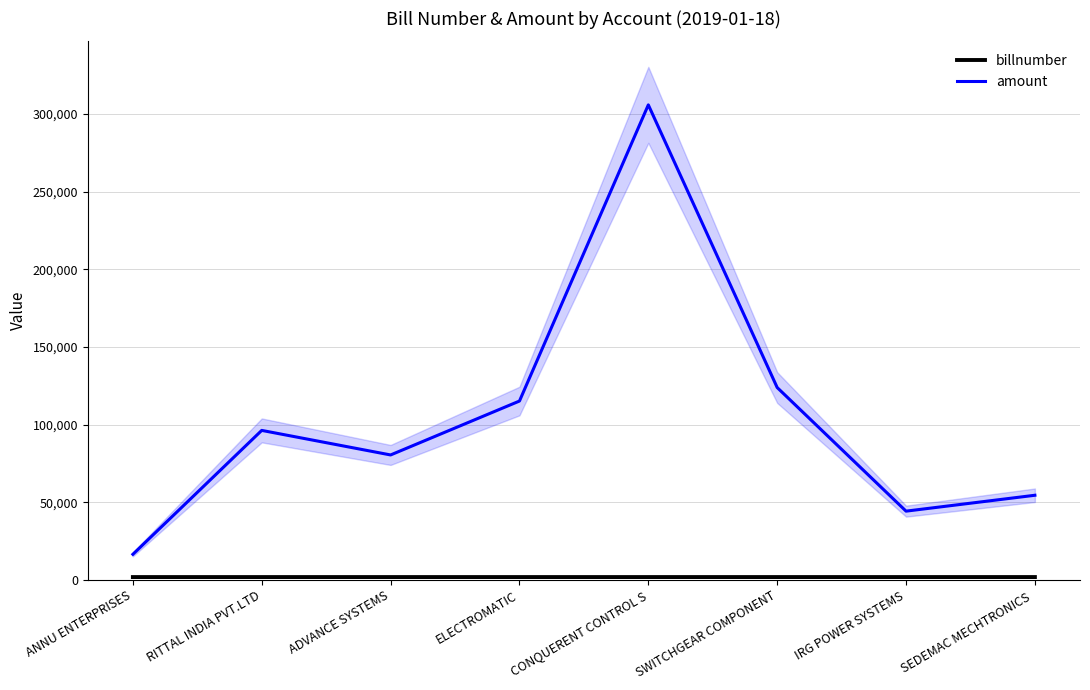

What is the difference between the second highest and second lowest values in the amount series?

79619